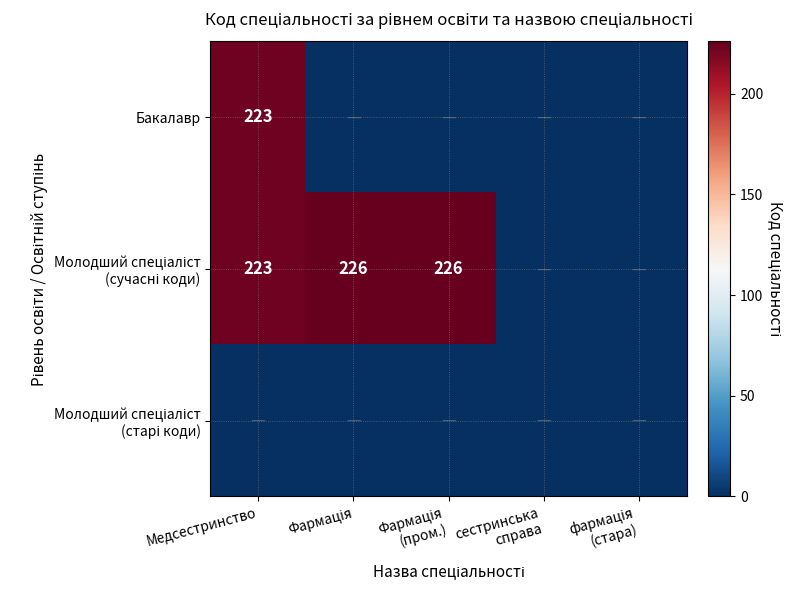

True or false: Бакалавр has a value of 223 at Медсестринство.

True